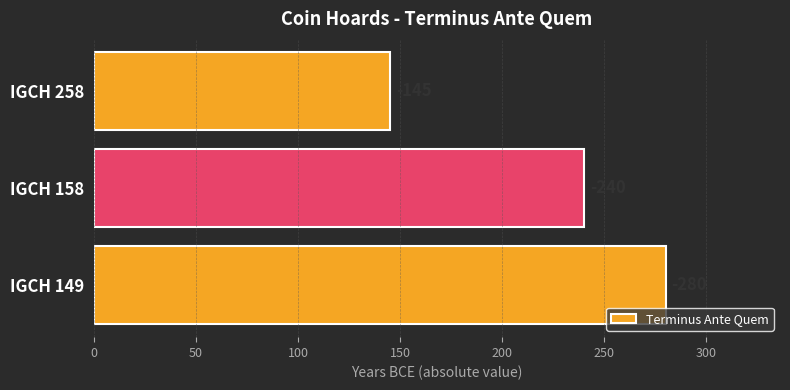

Does the chart contain any negative values?

No